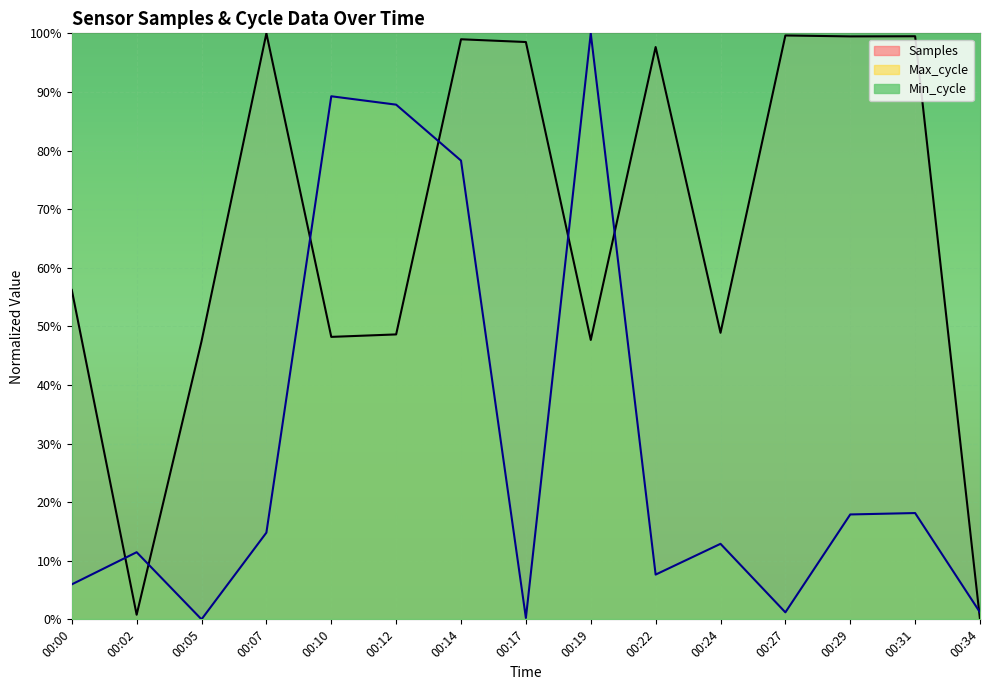

True or false: Samples has more than 0 interior local peaks.

True